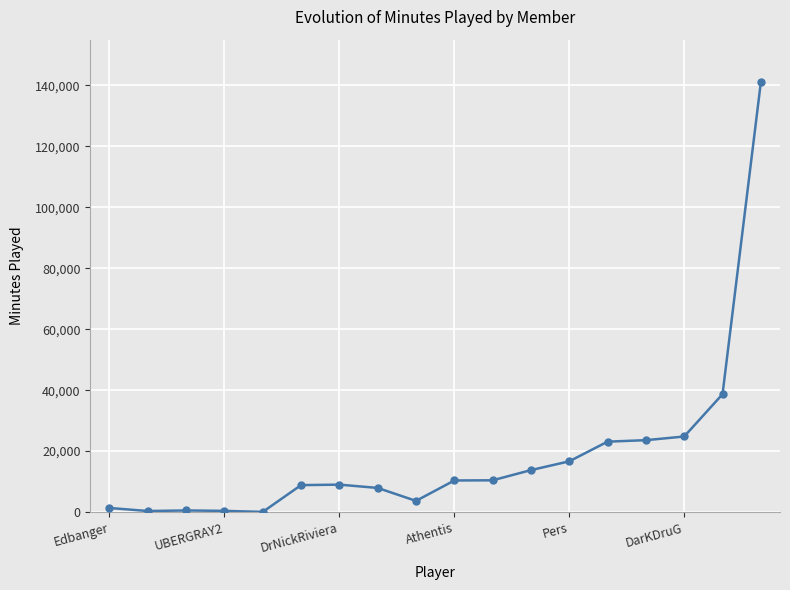

What is the average value?

18580